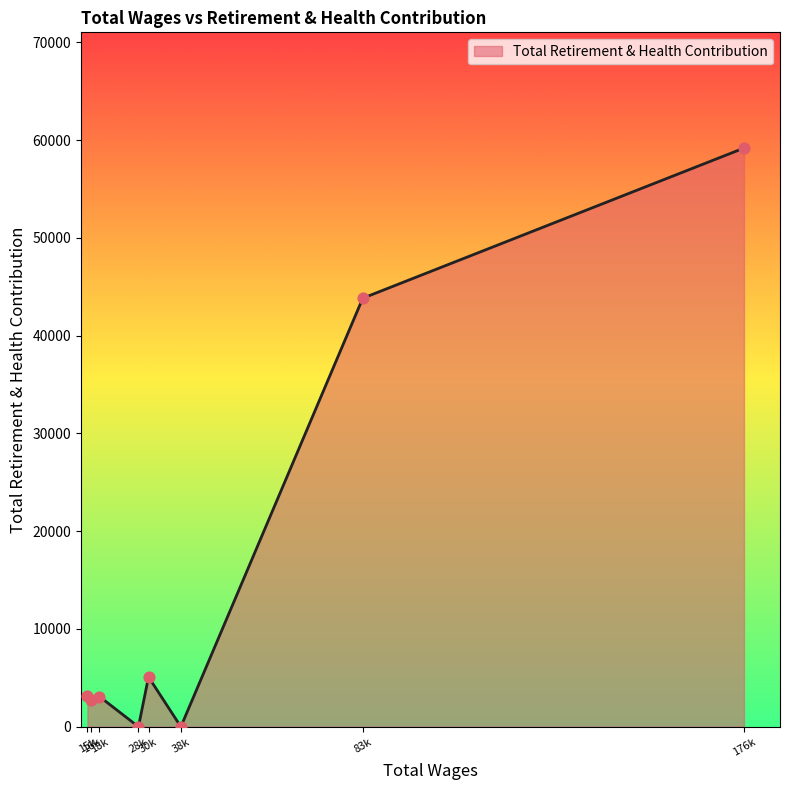

What is the greatest value displayed?

59195